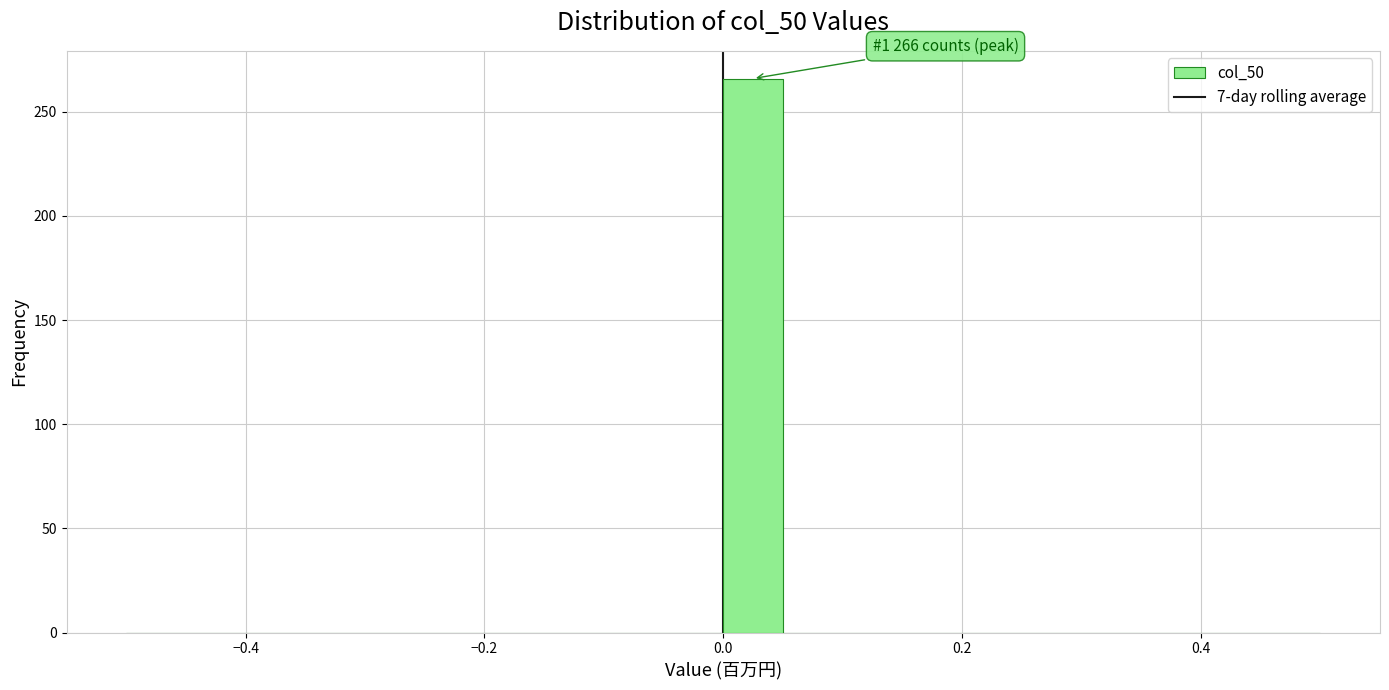

Read against the x-axis, roughly where is the centre of the tallest bar?

0.02